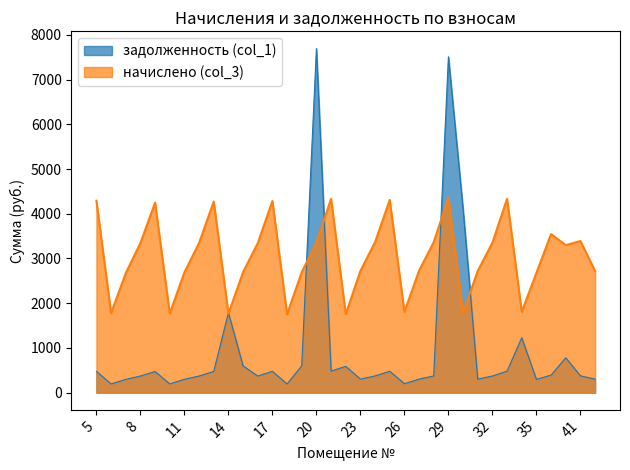

What is the total value across all series at 41?

3767.4